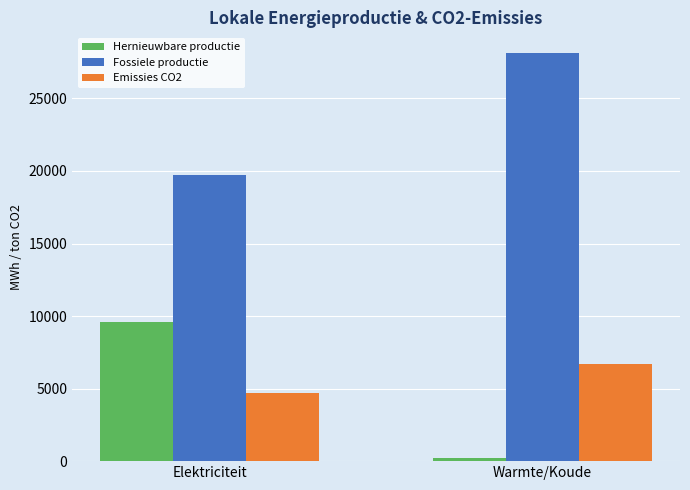

What is the label of the 1st bar from the left?

Elektriciteit